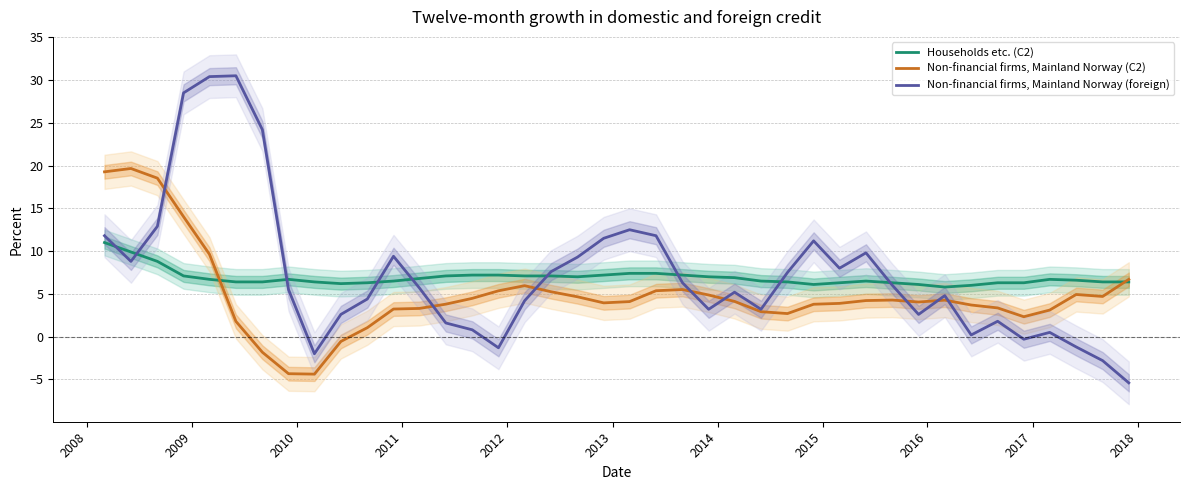

What is the maximum value for Non-financial firms, Mainland Norway (foreign)?

30.5